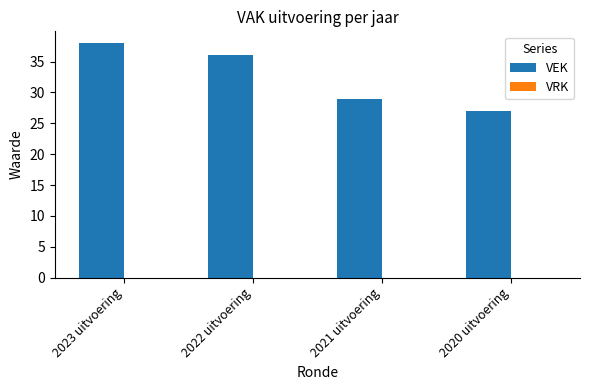

List the labels in order of value, smallest first.

2020 uitvoering, 2021 uitvoering, 2022 uitvoering, 2023 uitvoering